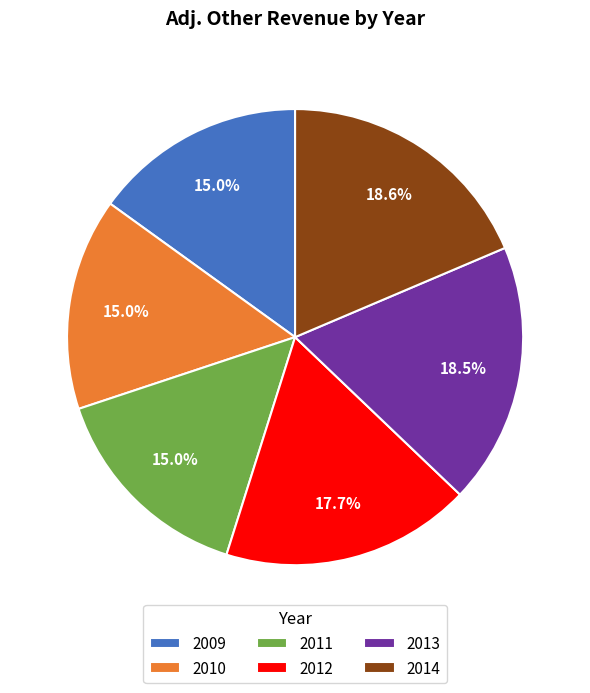

To the nearest percent, what portion does 2011 represent?

15%